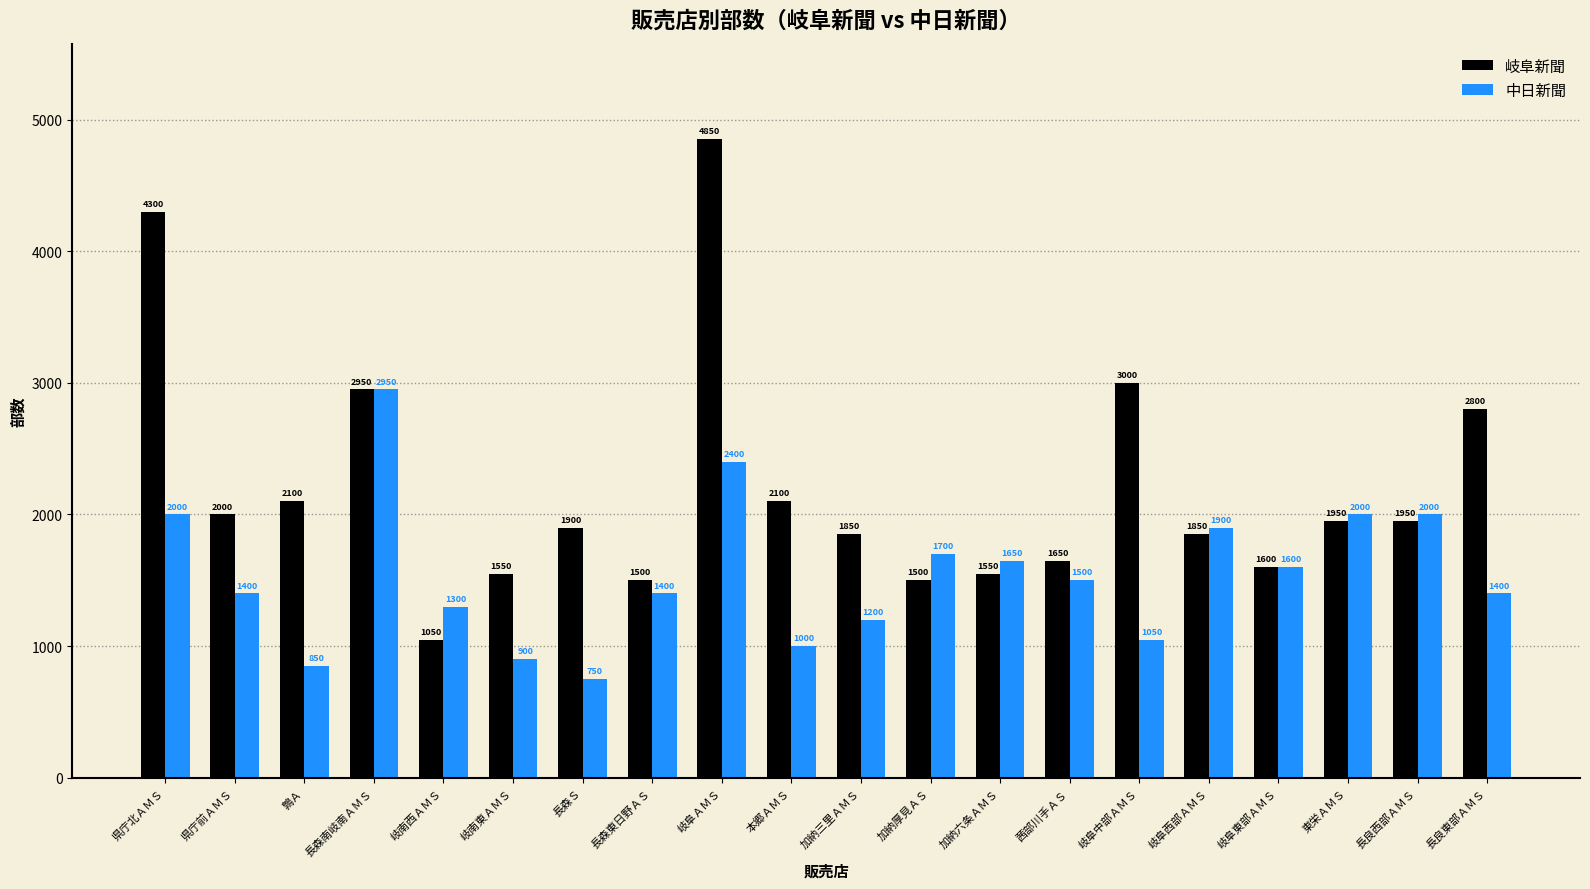

What is the minimum value for 中日新聞?

750